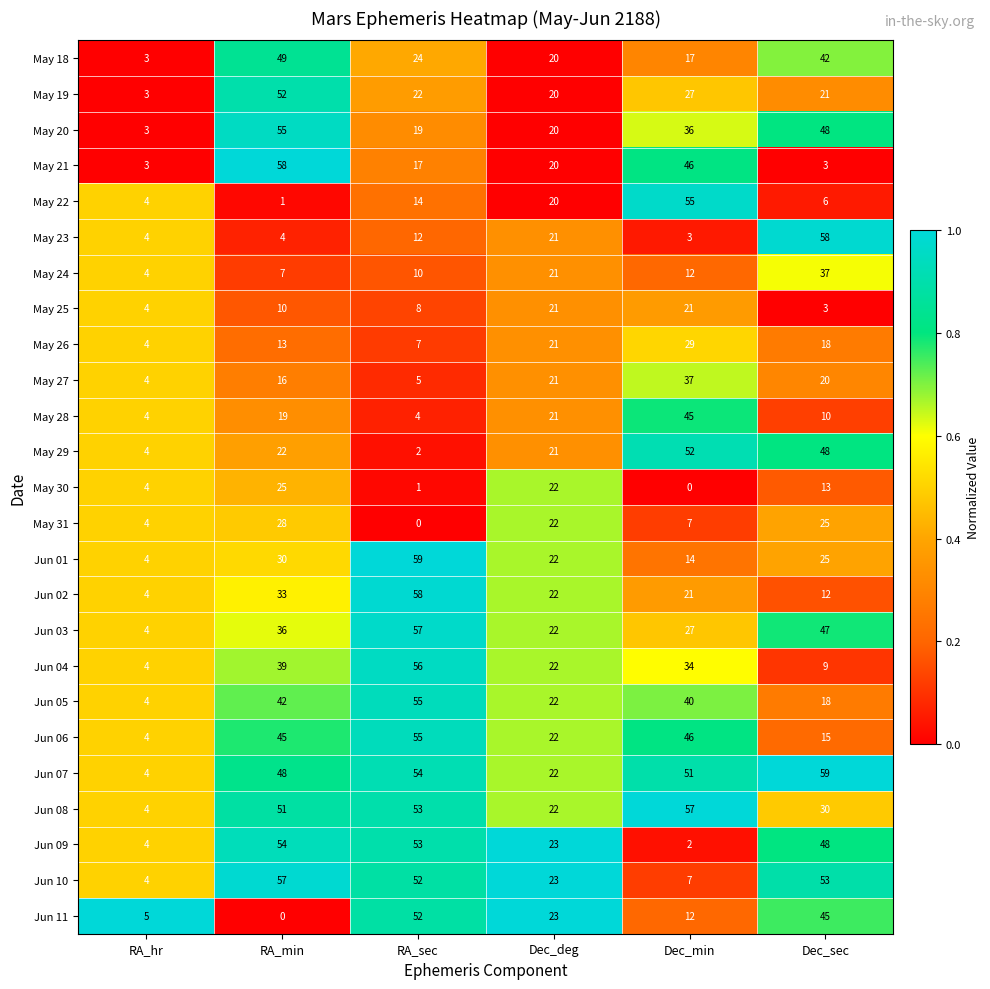

Read the Jun 03 value at RA_sec, to the nearest 10.

60